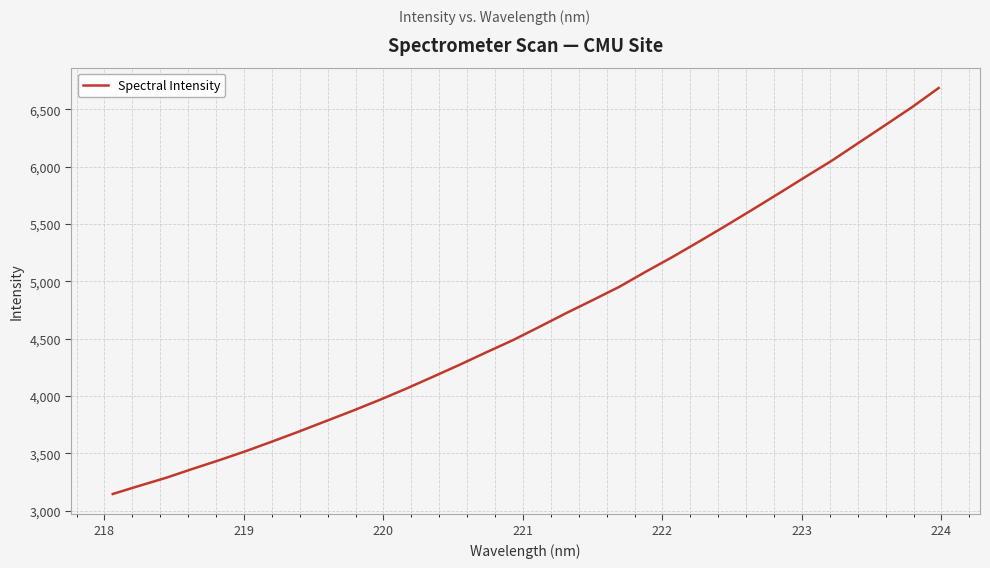

What is the difference between the maximum and minimum values?

3541.1